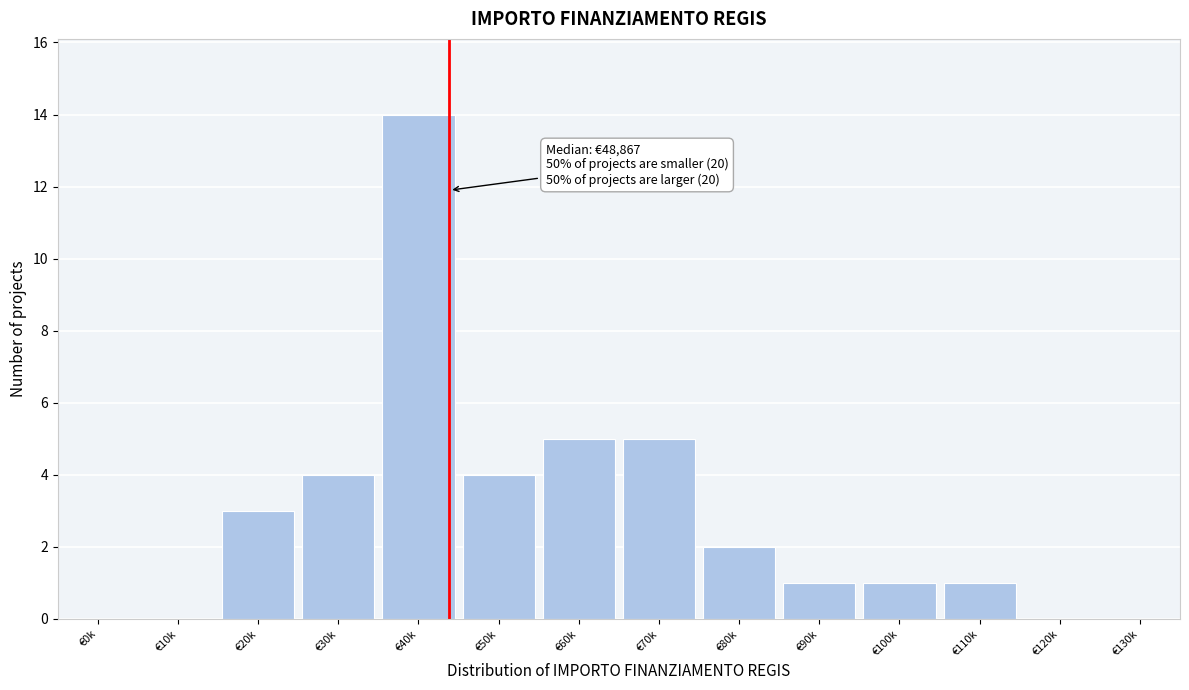

Reading right to left, transcribe all the data shown in this chart.

€130k=0	€120k=0	€110k=1	€100k=1	€90k=1	€80k=2	€70k=5	€60k=5	€50k=4	€40k=14	€30k=4	€20k=3	€10k=0	€0k=0